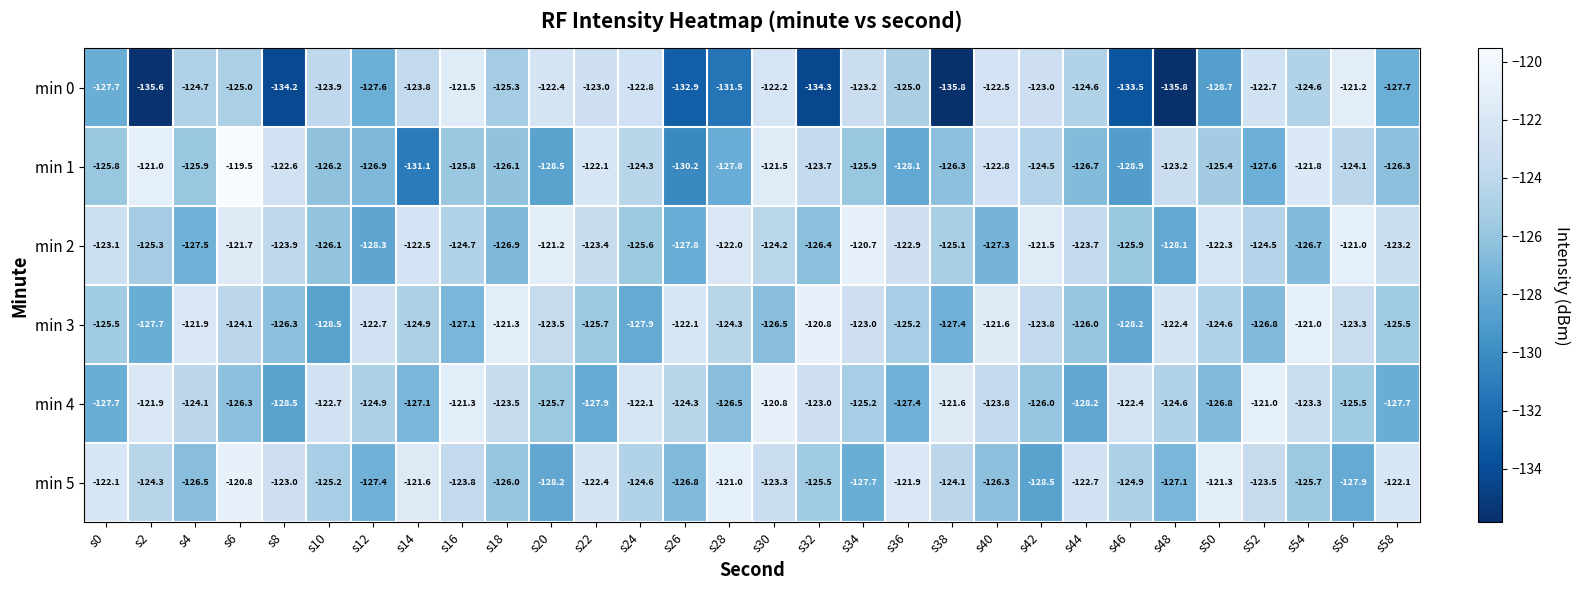

The value of min 2 at s58 is -172.0. True or false?

False